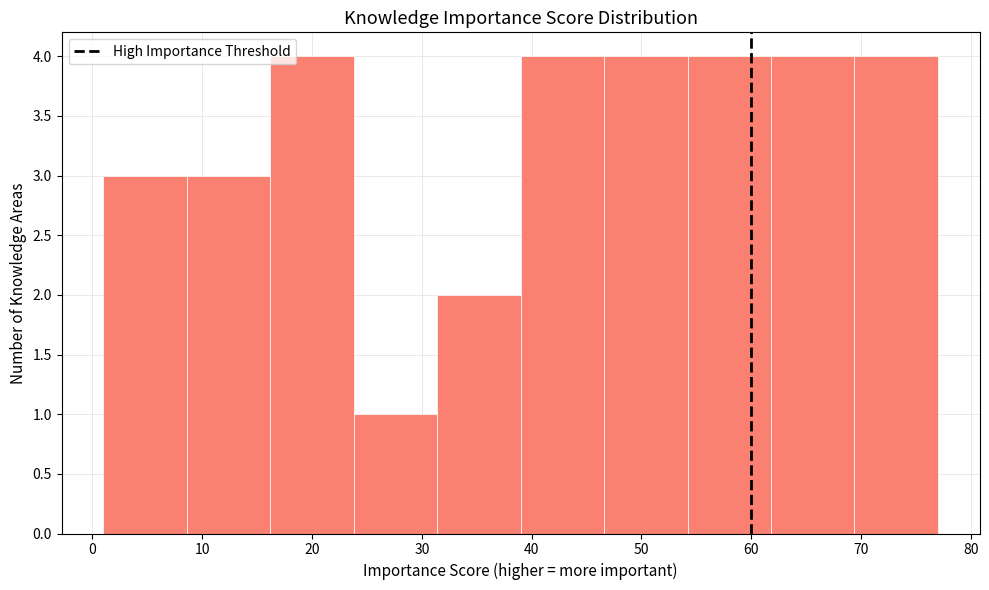

What is the height of the bar covering 8.6 to 16.2 on the x-axis? Neither the bar edges nor the heights are printed on the chart, so give them approximately, as read against the axes.

3